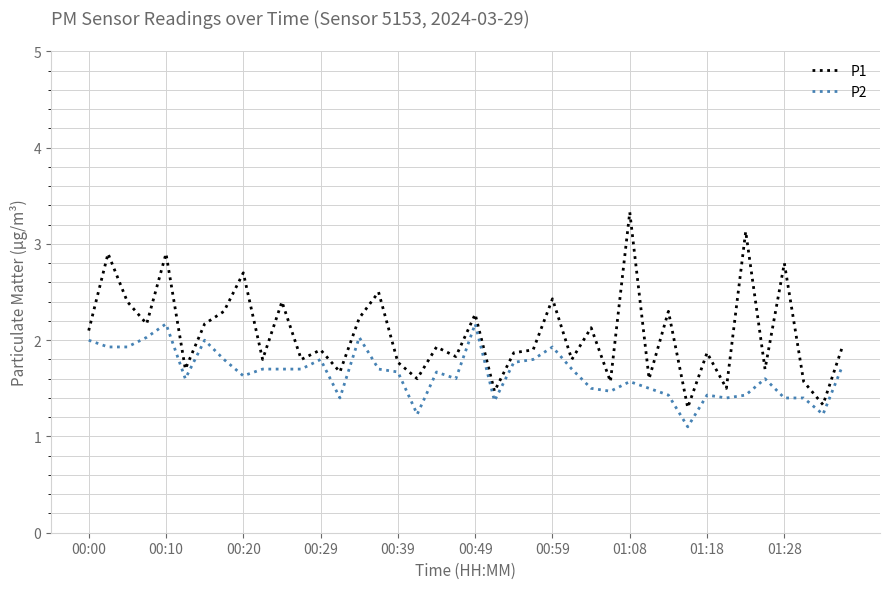

True or false: P2 has more than 1 interior local peaks.

True